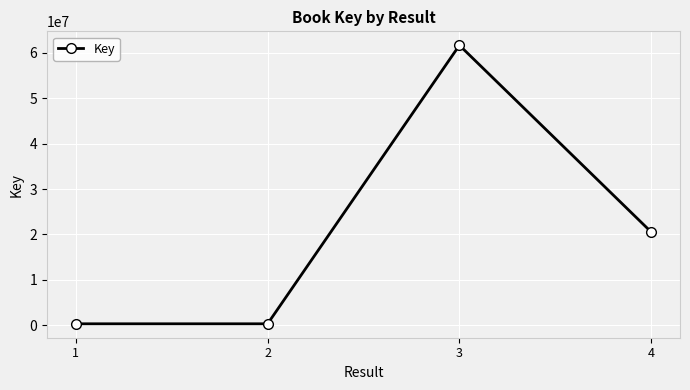

The value at 4 is 6101667. True or false?

False